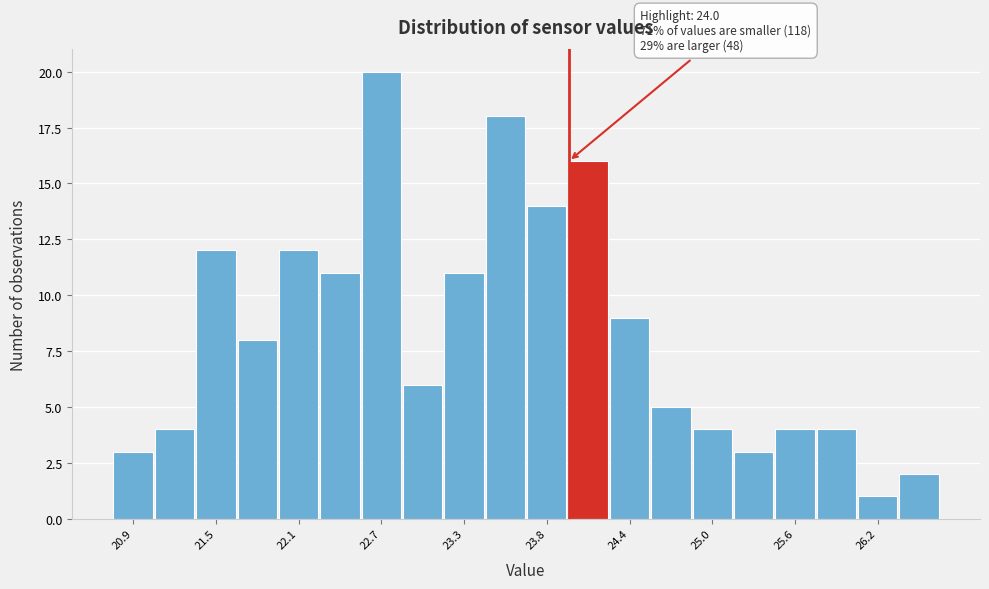

Read against the x-axis, roughly where is the centre of the tallest bar?

22.7